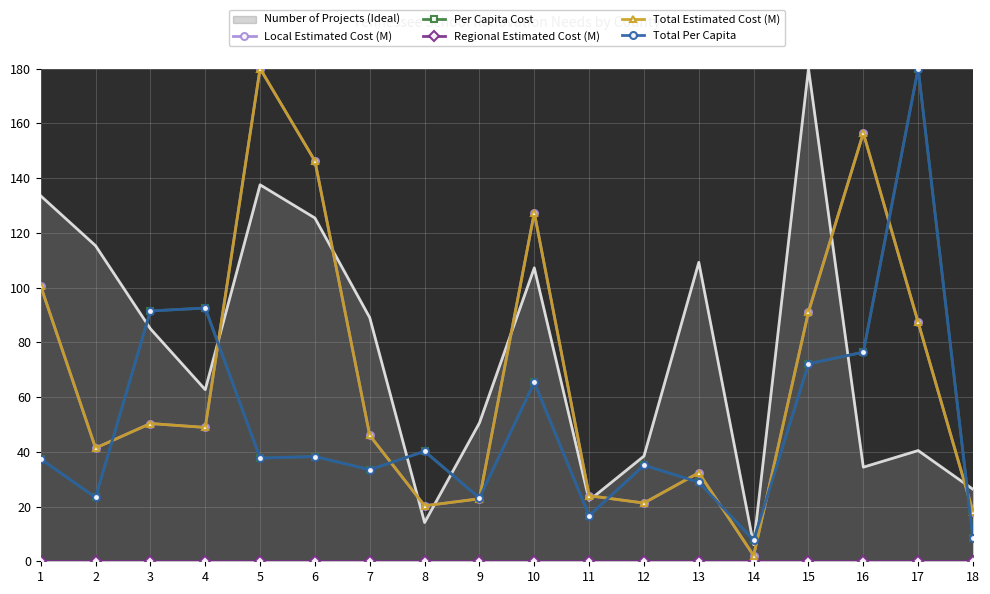

True or false: Total Estimated Cost (M) and Regional Estimated Cost (M) cross at least once.

False